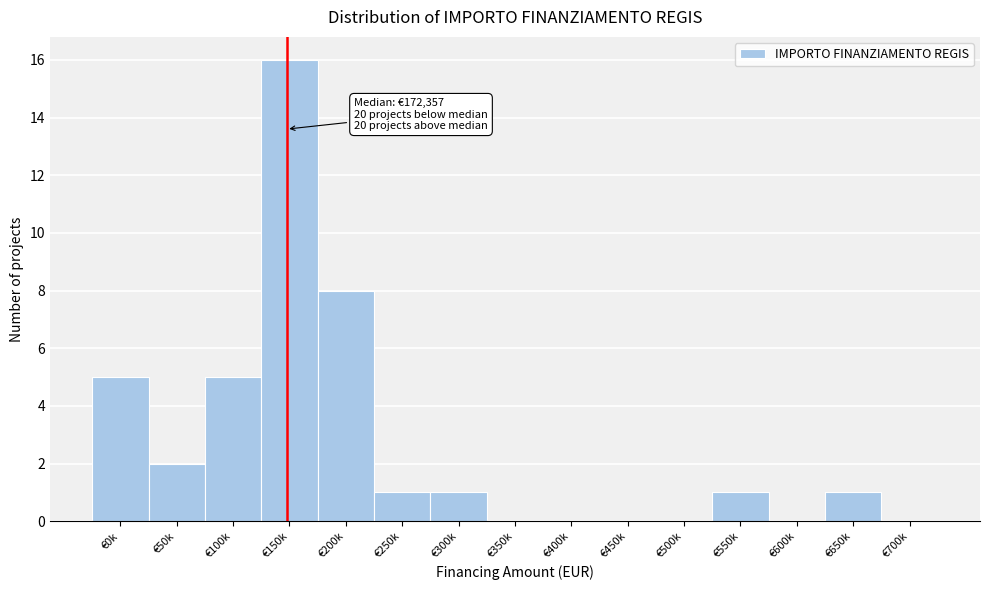

Reading right to left, list all the values displayed in this chart.

€700k=0	€650k=1	€600k=0	€550k=1	€500k=0	€450k=0	€400k=0	€350k=0	€300k=1	€250k=1	€200k=8	€150k=16	€100k=5	€50k=2	€0k=5